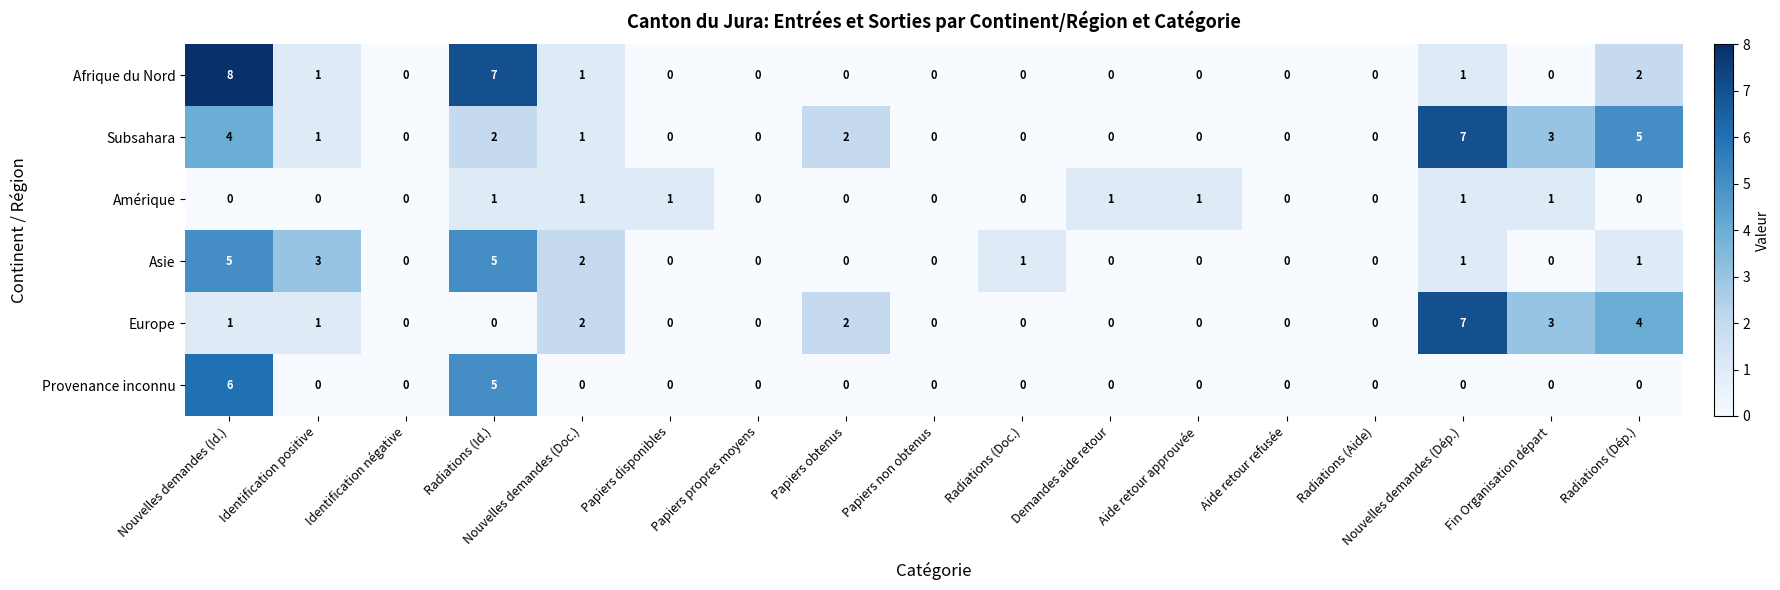

What is the sum of all Afrique du Nord values?

20